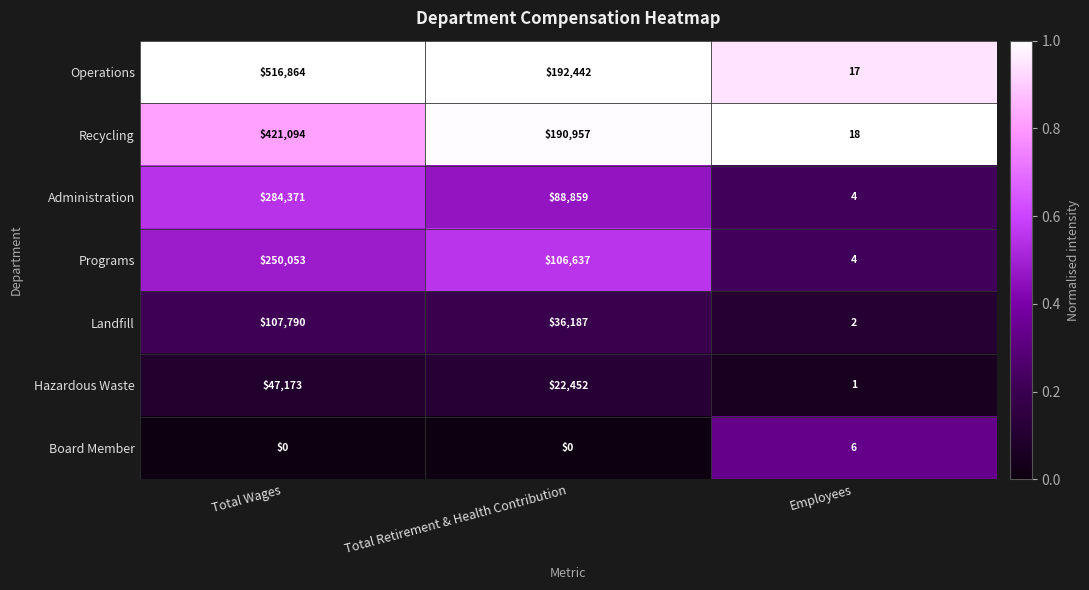

What is the spread (max minus min) of values at Total Wages?

516864